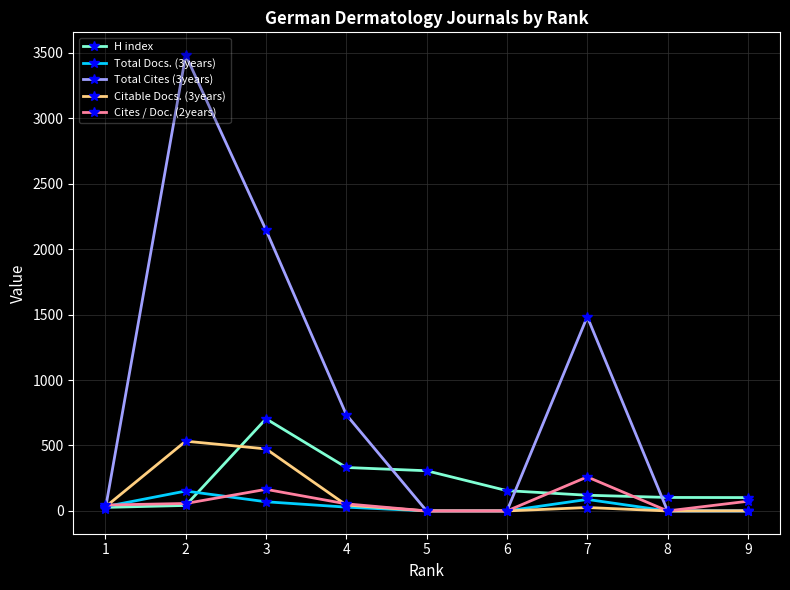

Which series has the widest spread of values?

Total Cites (3years)